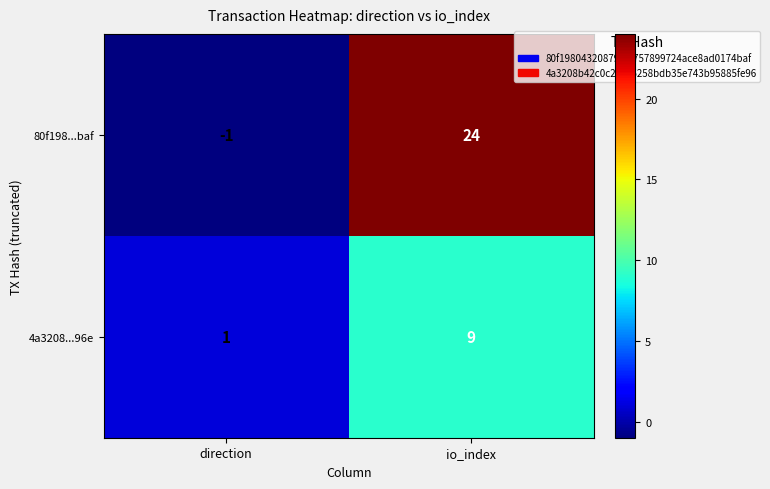

List the series in order of their peak value, lowest first.

4a3208...96e, 80f198...baf